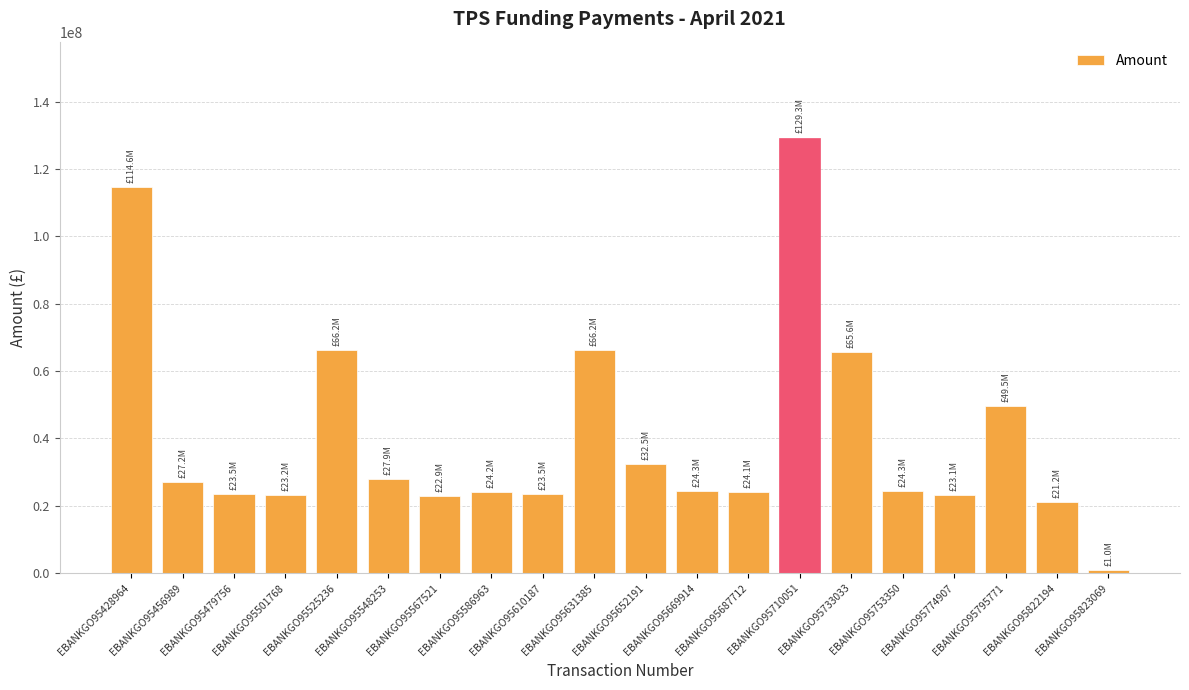

How many series are shown in this chart?

1